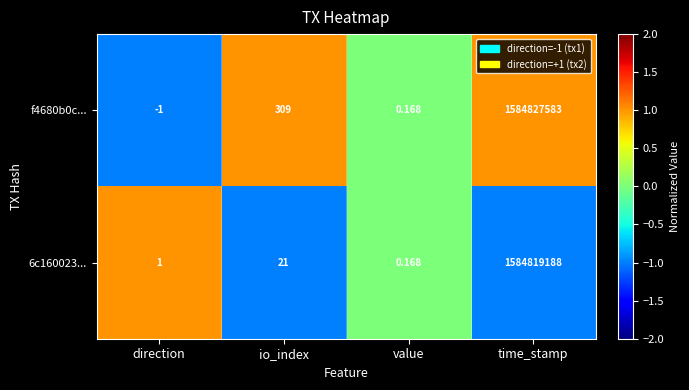

Which series has the widest spread of values?

f4680b0c...